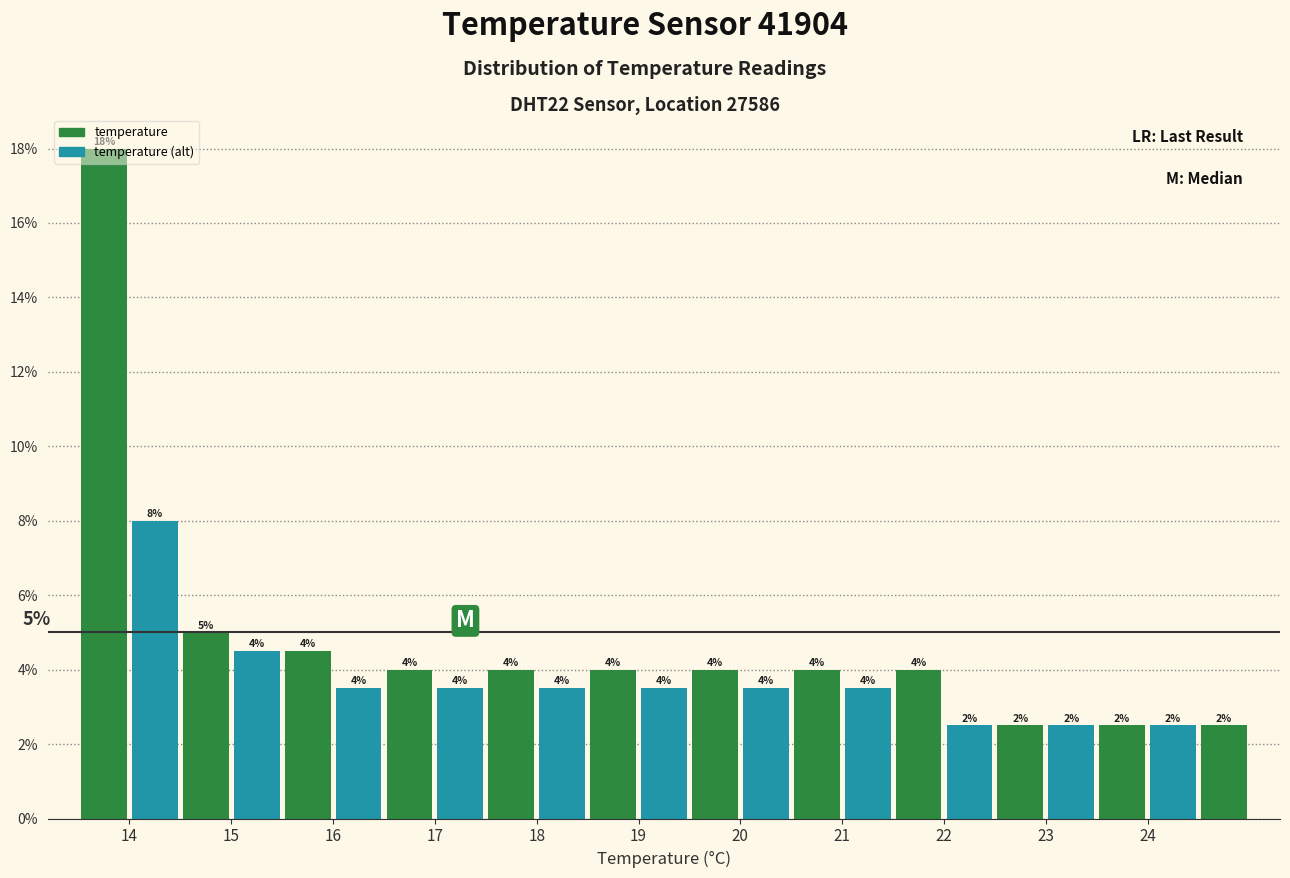

Over which range of the x-axis is the bar tallest?

13.5 to 14.0